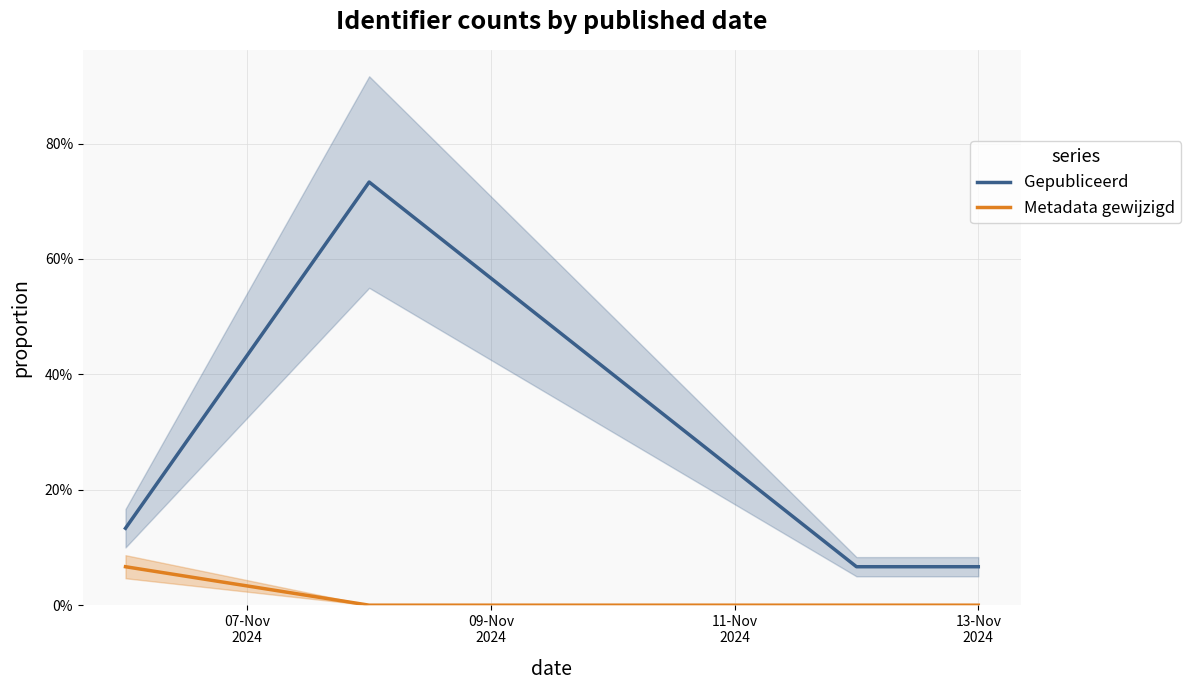

Count the Metadata gewijzigd values in the range 0 to 1.

4